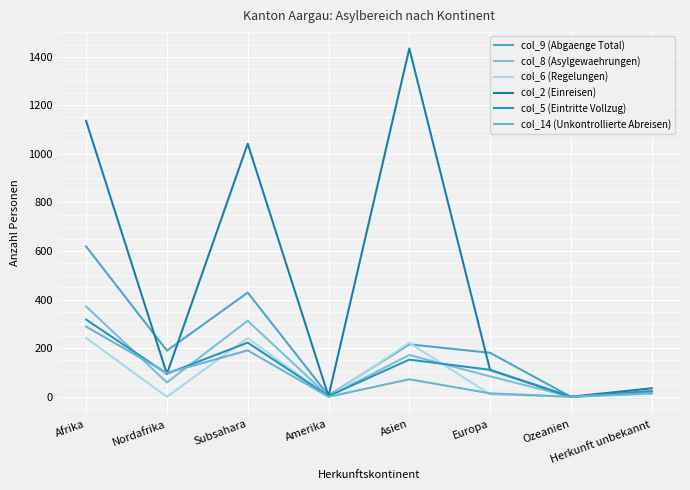

At which category does col_8 (Asylgewaehrungen) reach its first local peak?

Subsahara